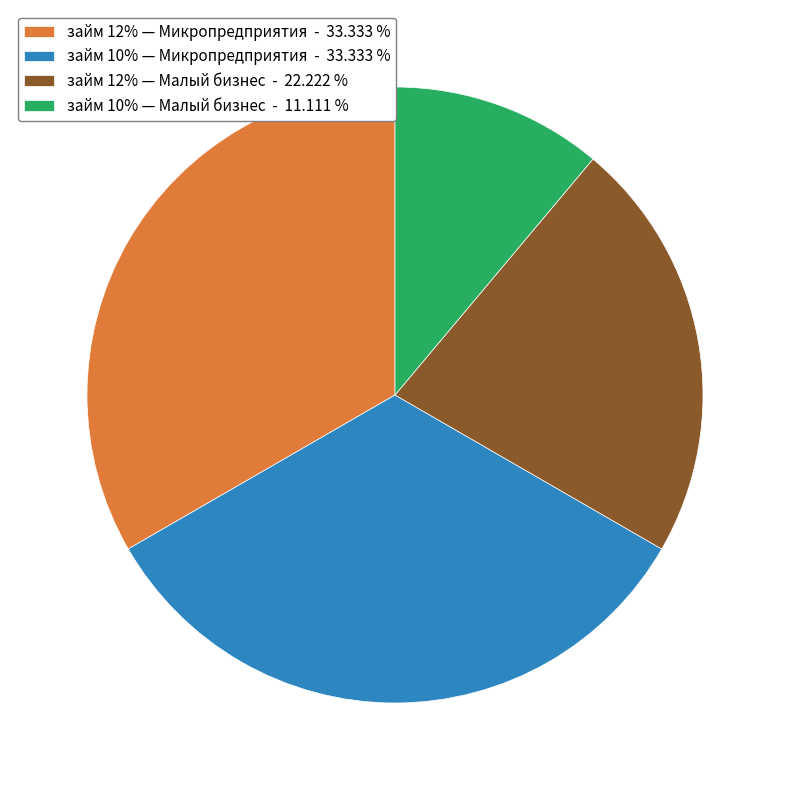

How many slices are in this pie chart?

4